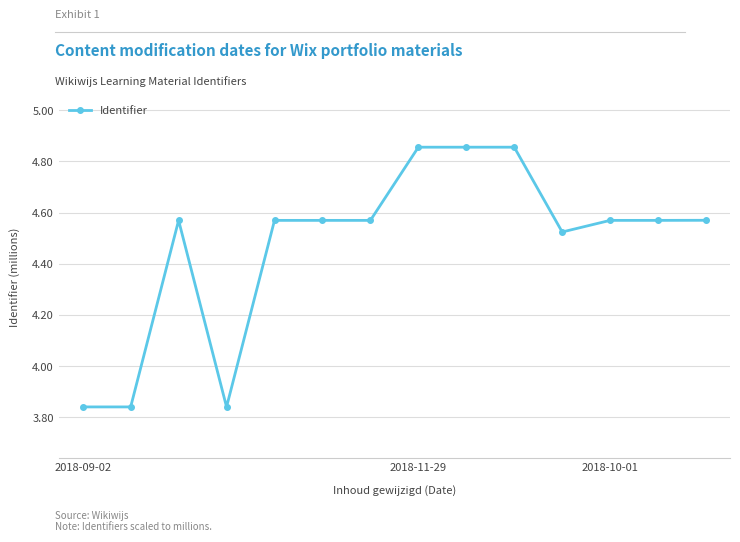

True or false: there are more than 0 points higher than both neighbors.

True